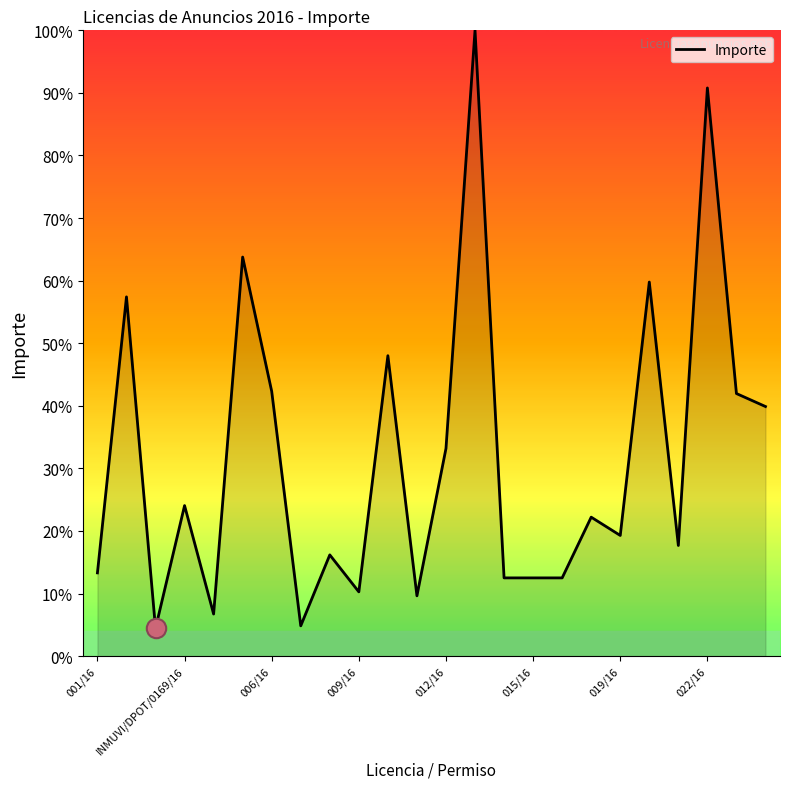

What is the maximum value shown in the chart?

100.0